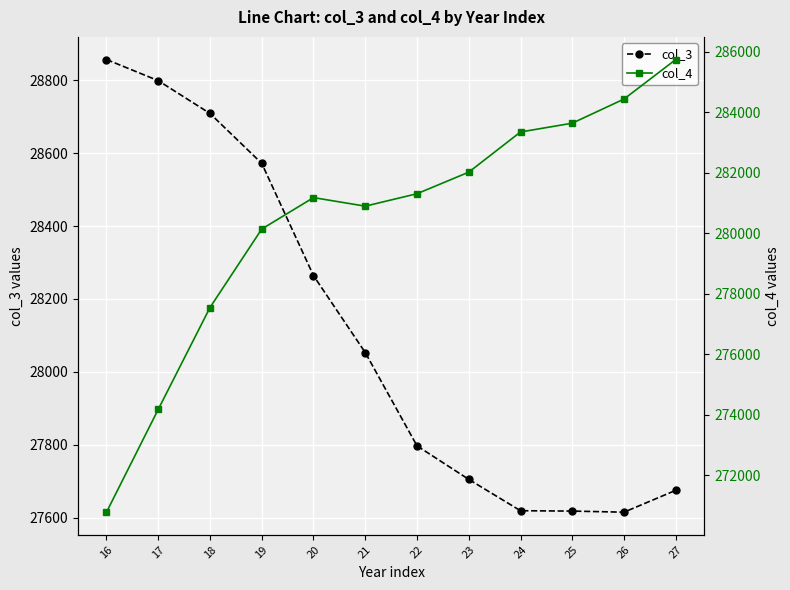

Rank the series by their average value, from lowest to highest.

col_3, col_4